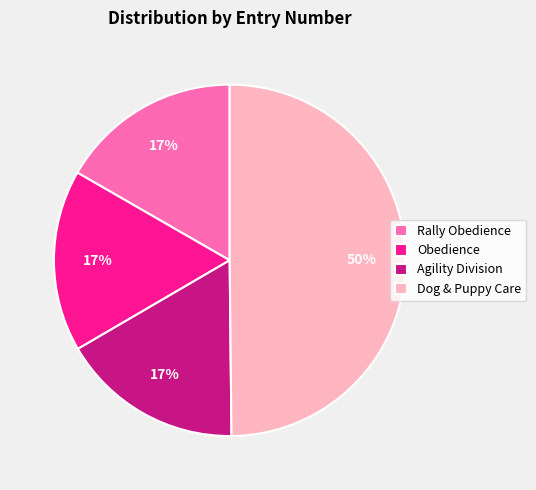

Does Obedience represent more than half of the total?

No